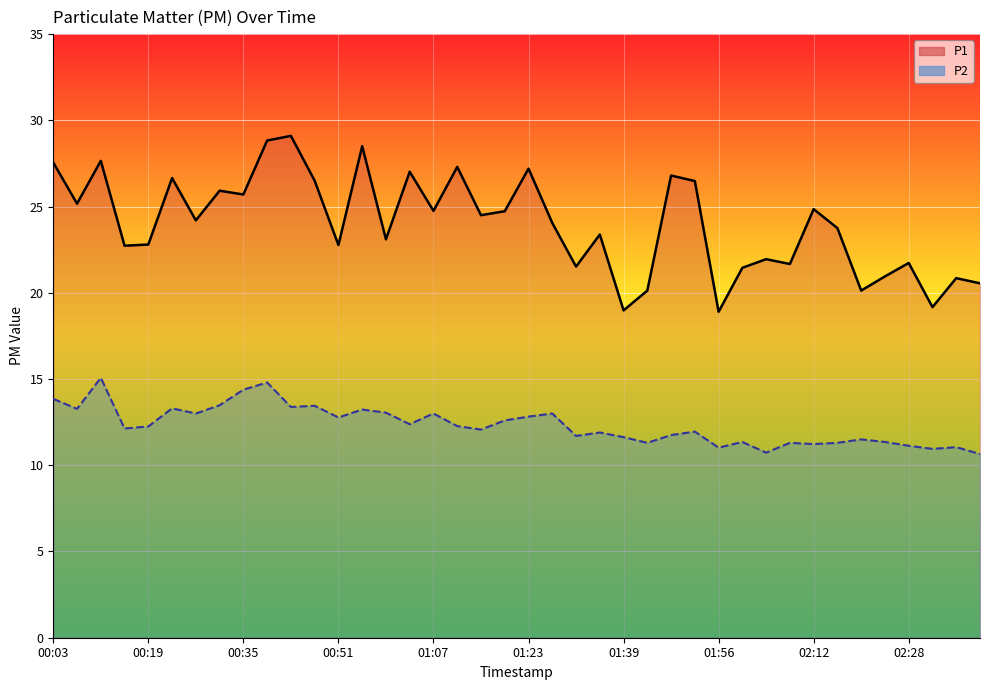

True or false: P1 (line) and P2 (line) cross at least once.

False